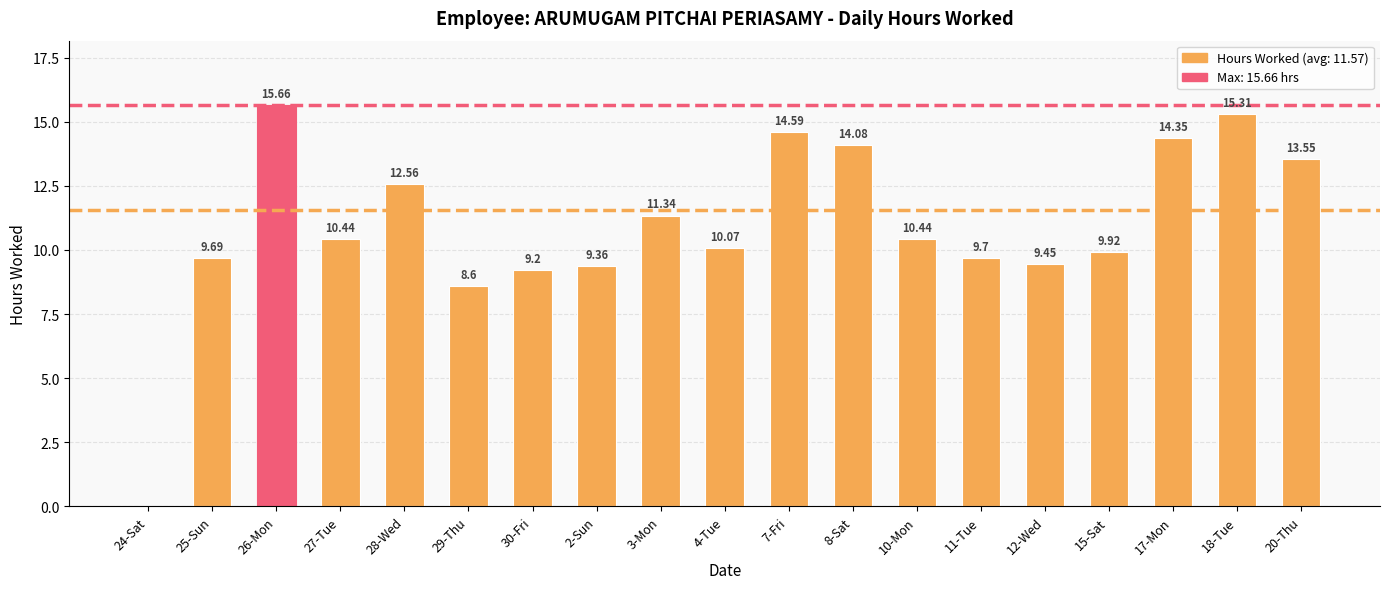

What is the sum of the values at 4-Tue and 25-Sun?

19.8